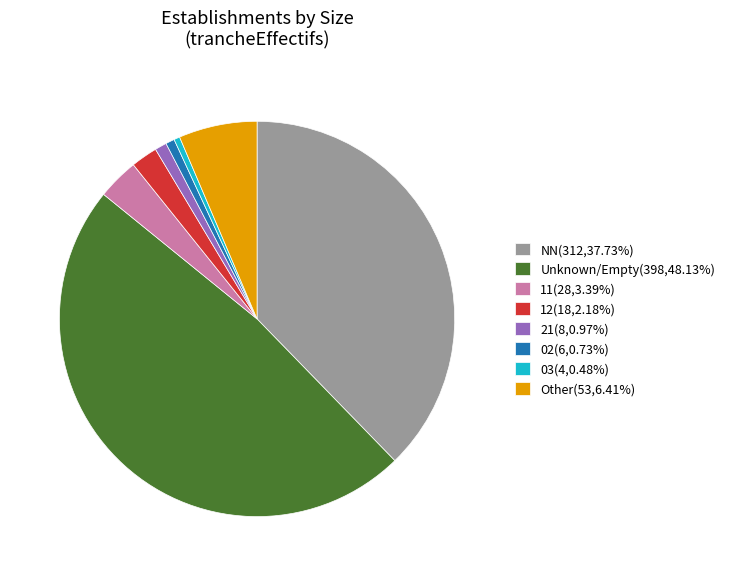

Is there any slice that represents more than half of the pie?

No